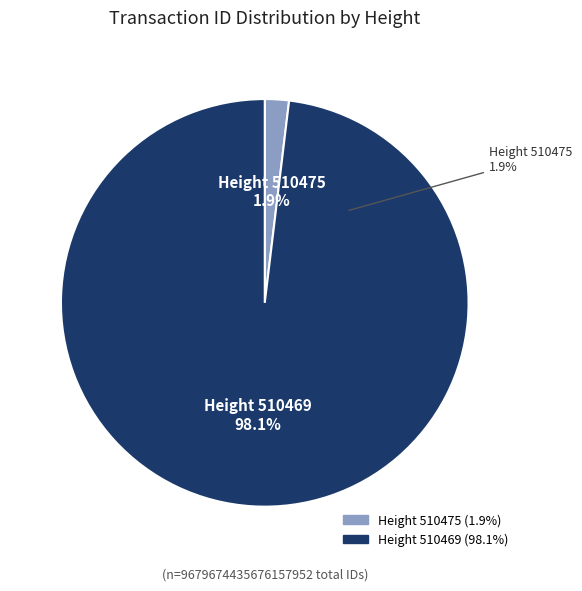

To the nearest percent, what percentage of the pie is 510469?

98%